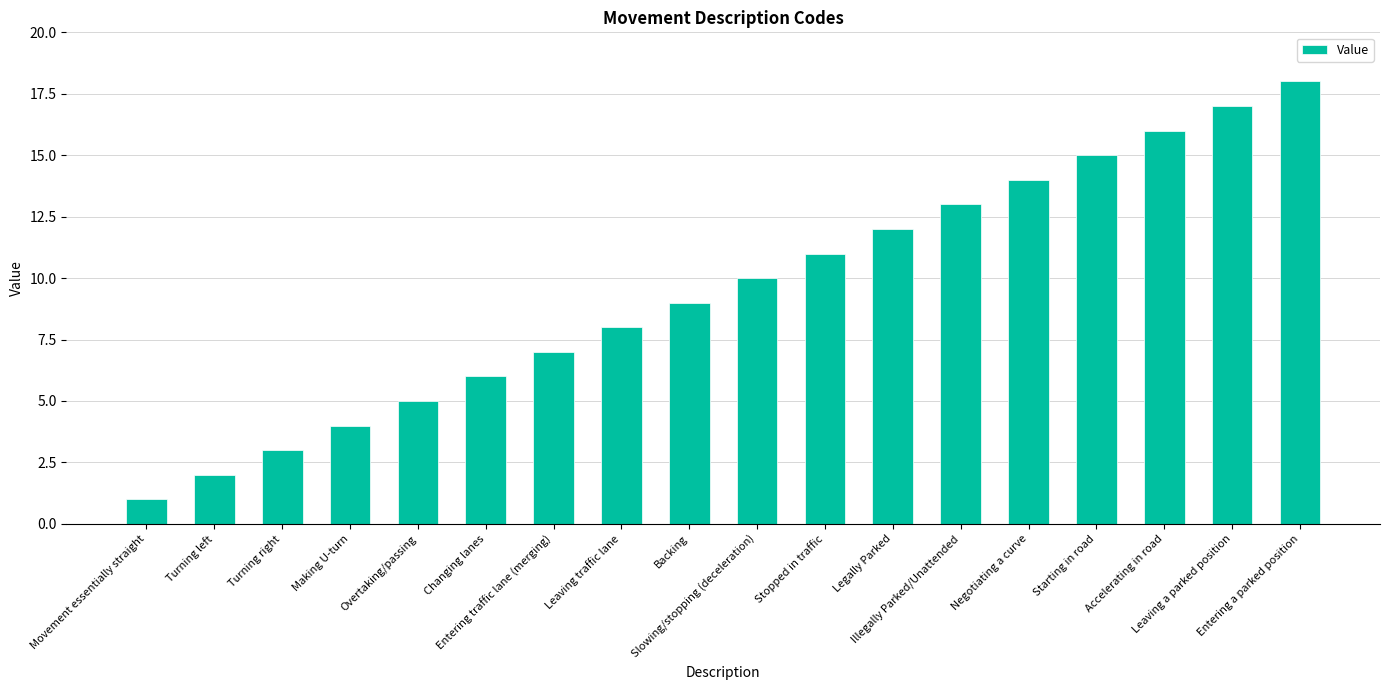

Approximately how many times larger is the value at Movement essentially straight compared to Accelerating in road?

0.1